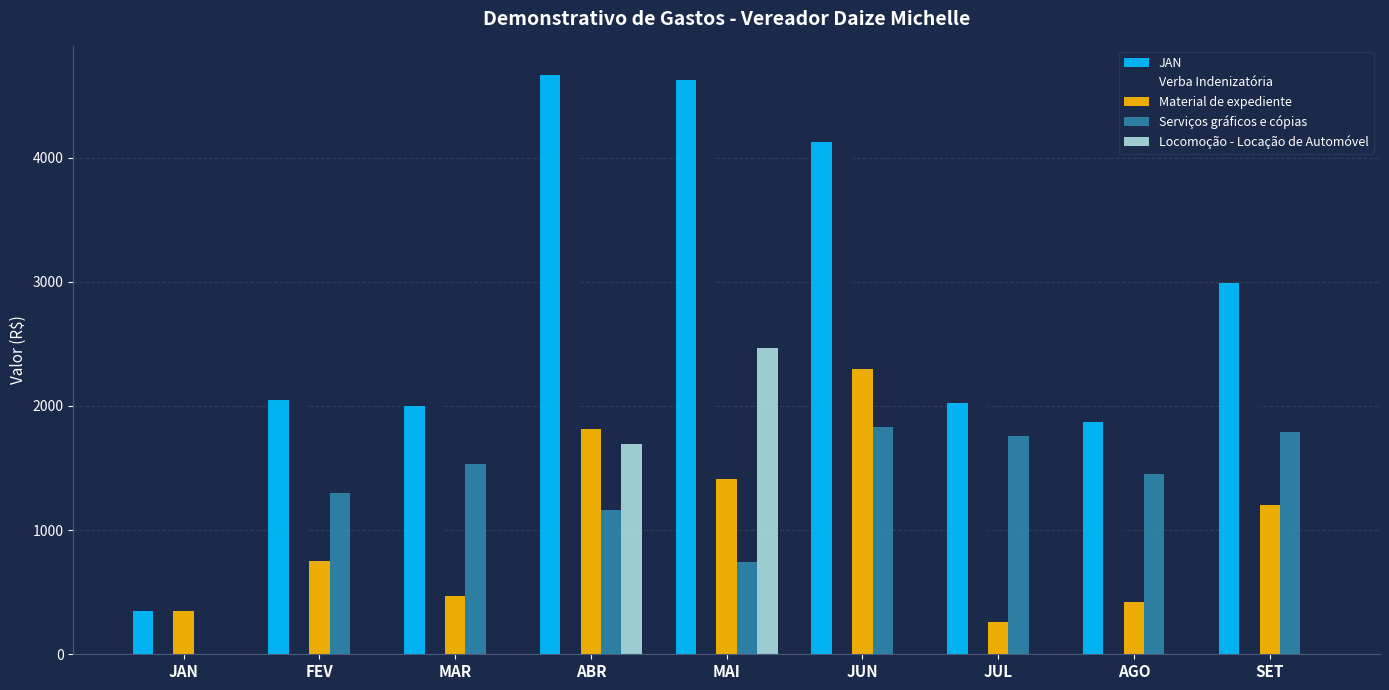

How many data points does each series have?

9